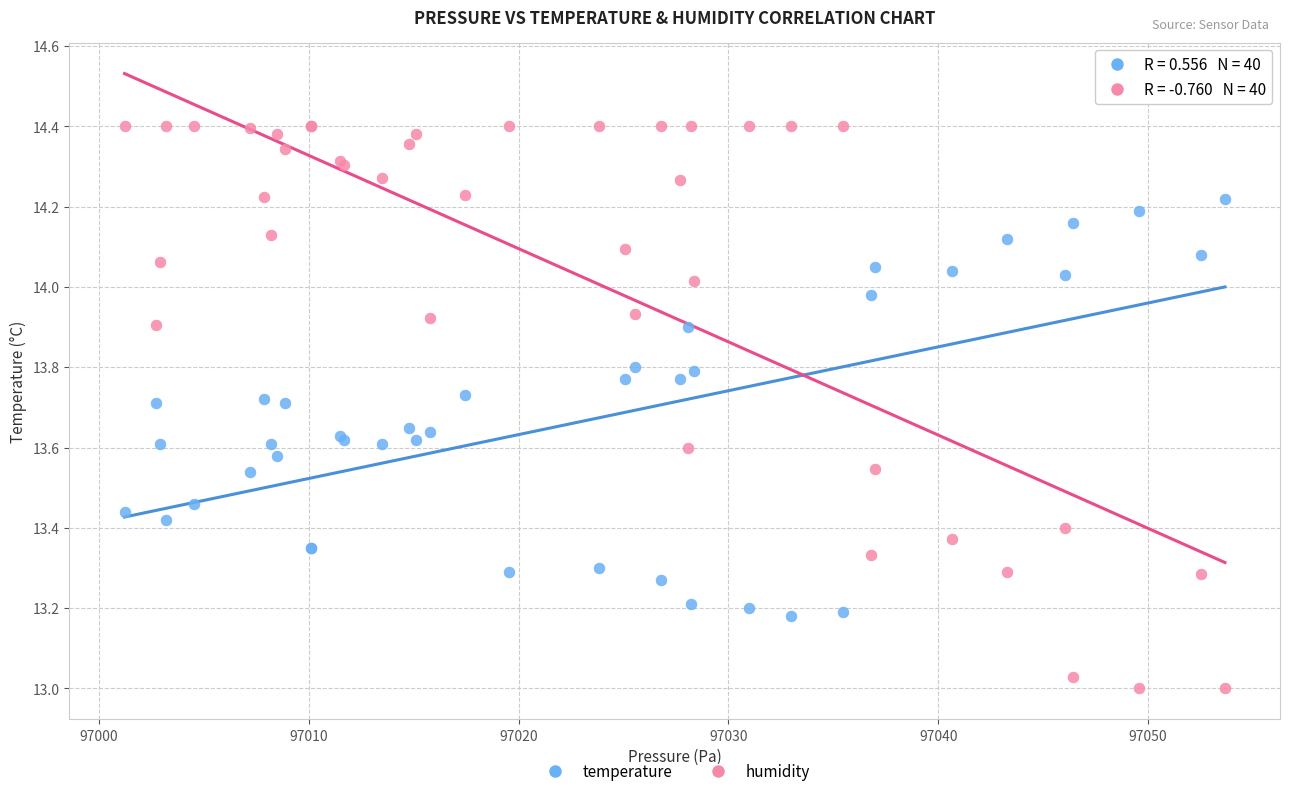

Which series contains the lowest Y value?

humidity